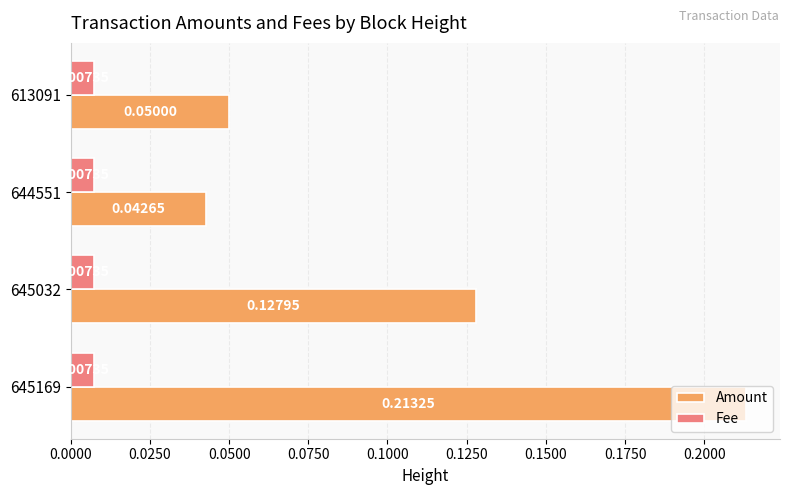

At how many categories does at least one series exceed 0?

4